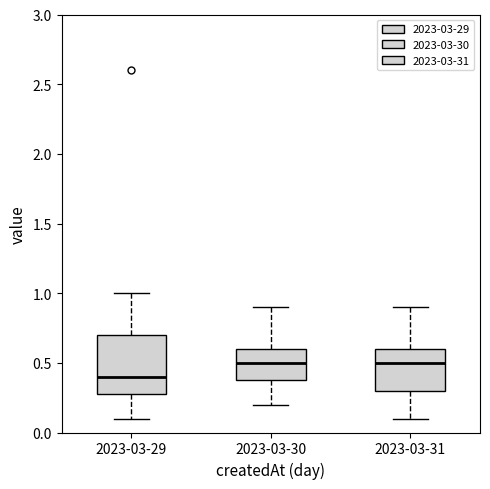

Reading left to right, transcribe this box plot: for each box, give where its median line is, the range the box spans, and where its two whiskers end, as read against the y-axis. The values are not printed on the chart, so give them approximately, as read against the axis.

2023-03-29: median 0.4, box 0.3 to 0.7, whiskers 0.1 to 1.0
2023-03-30: median 0.5, box 0.4 to 0.6, whiskers 0.2 to 0.9
2023-03-31: median 0.5, box 0.3 to 0.6, whiskers 0.1 to 0.9